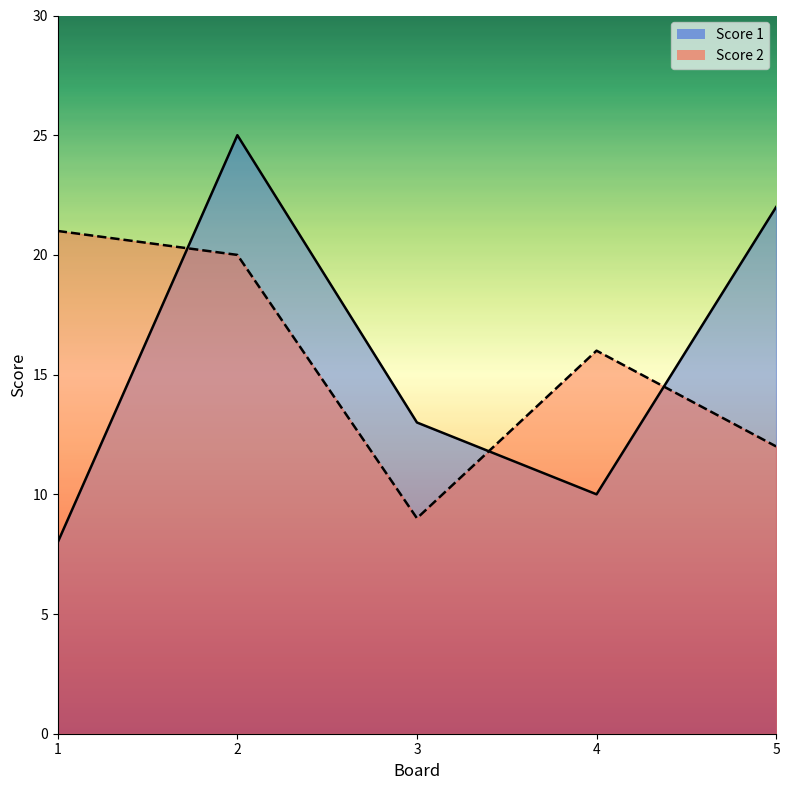

Count the number of categories in the chart.

5